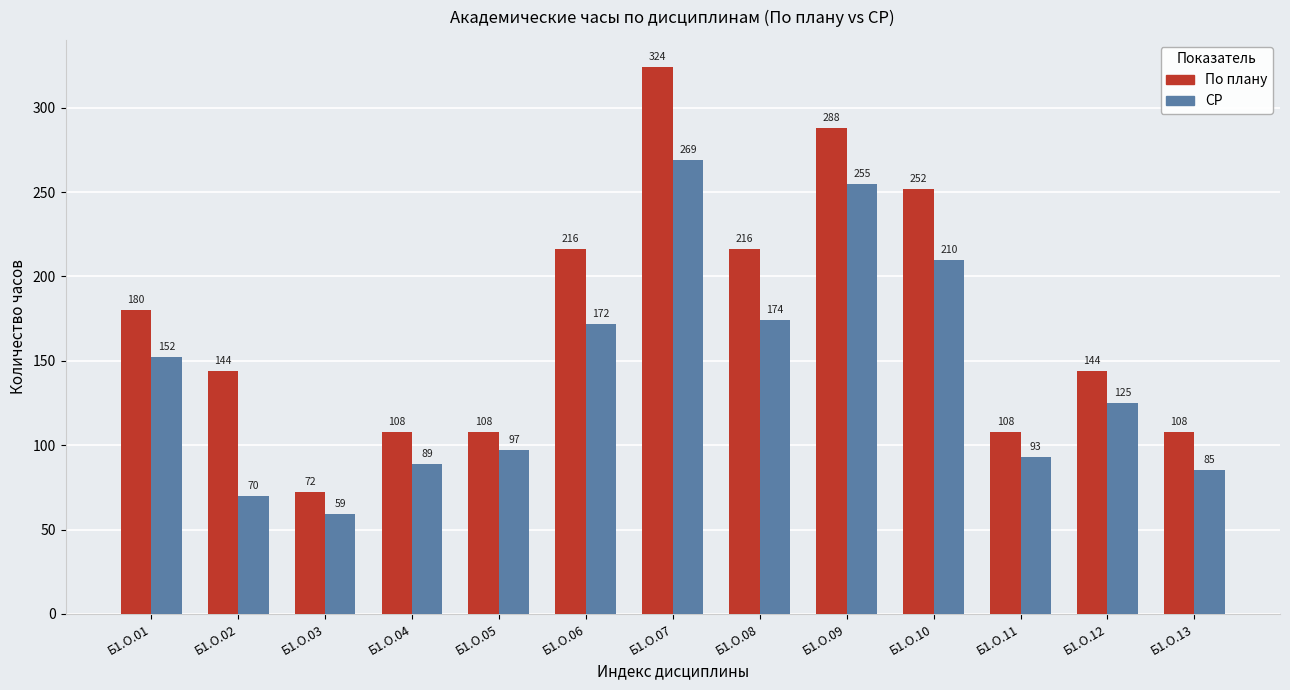

At which category is the sum across all series the highest?

Б1.О.07